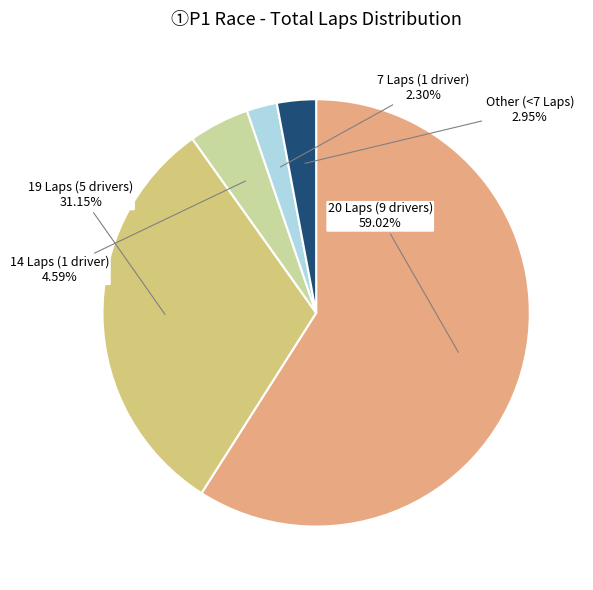

Do 7 Laps (1 driver) and 19 Laps (5 drivers) together represent more than half of the pie?

No